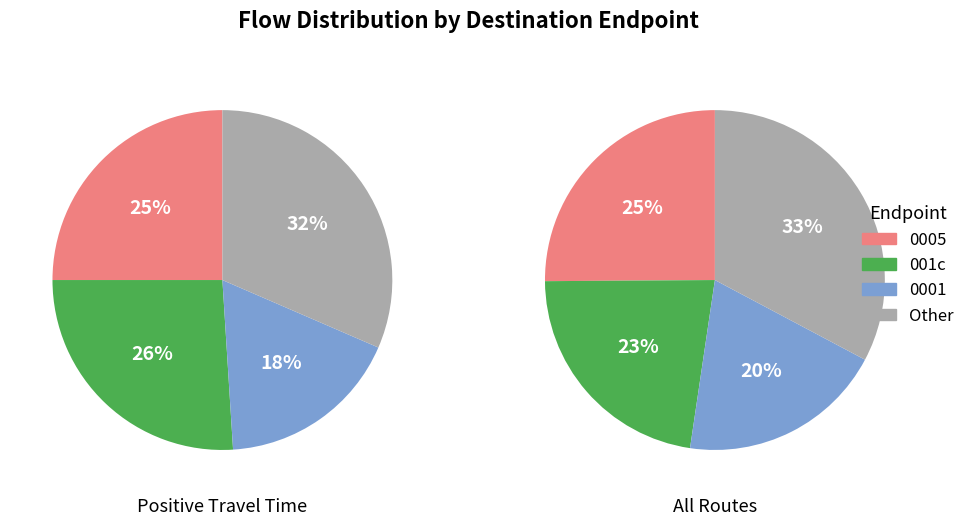

Does 22 represent more than half of the total?

No